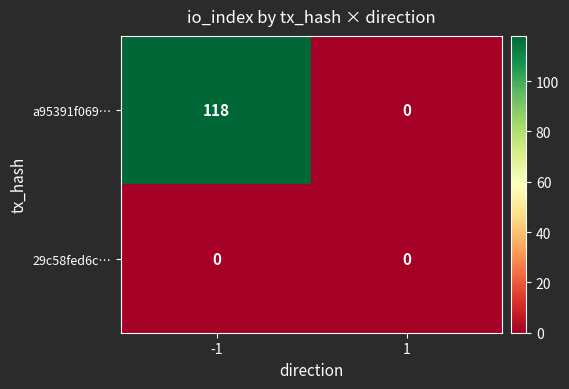

Reading left to right, list all the values displayed in this chart.

a95391f069…: 118	0
29c58fed6c…: 0	0